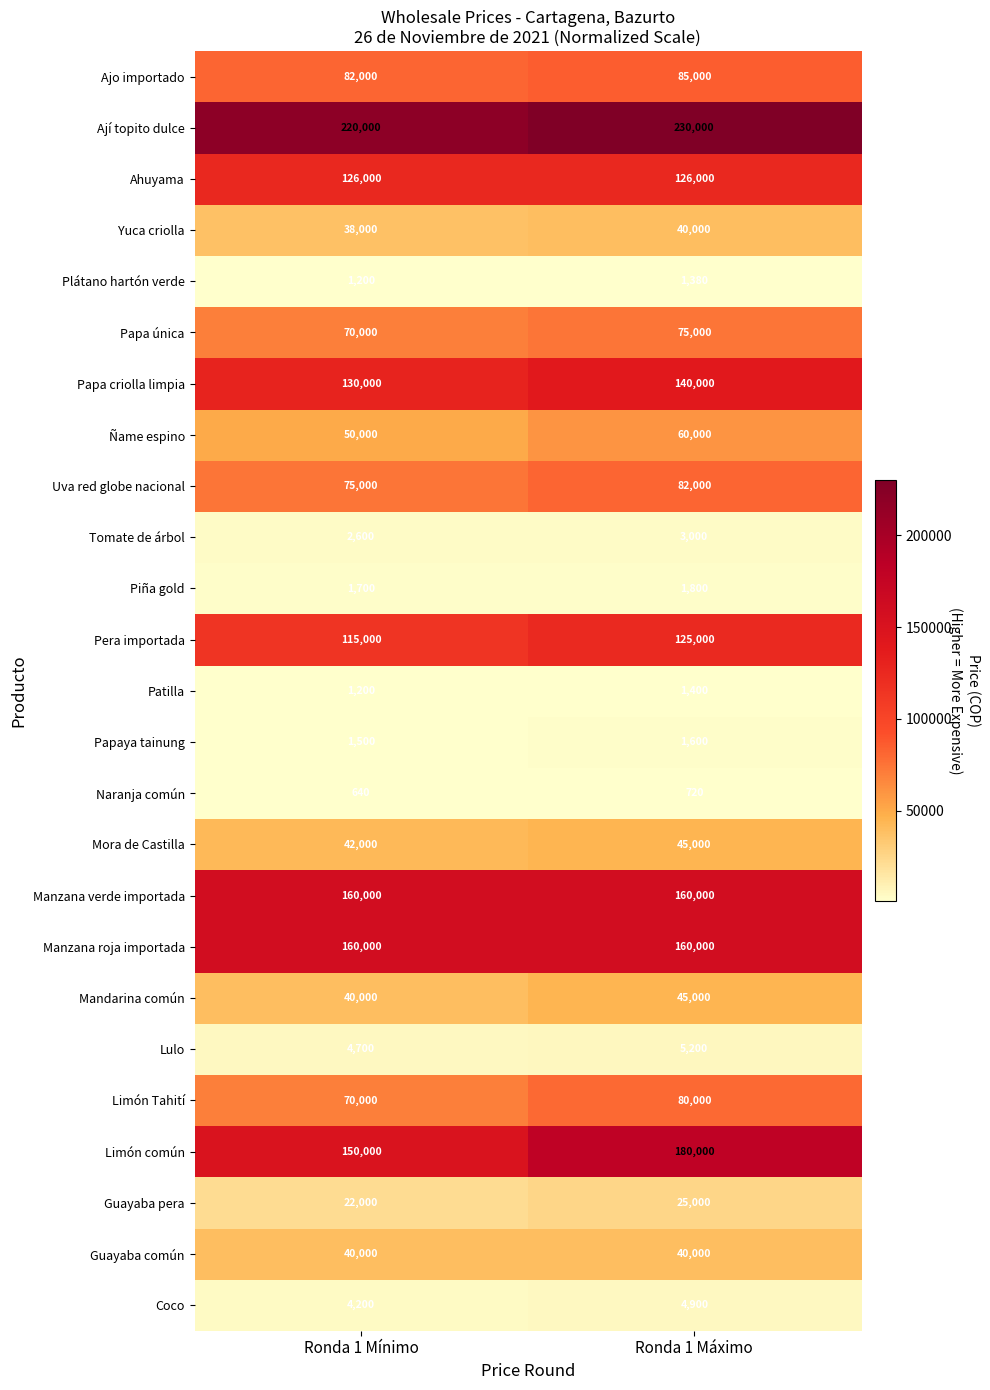

Where is Uva red globe nacional nearest to the value 78500?

Ronda 1 Mínimo